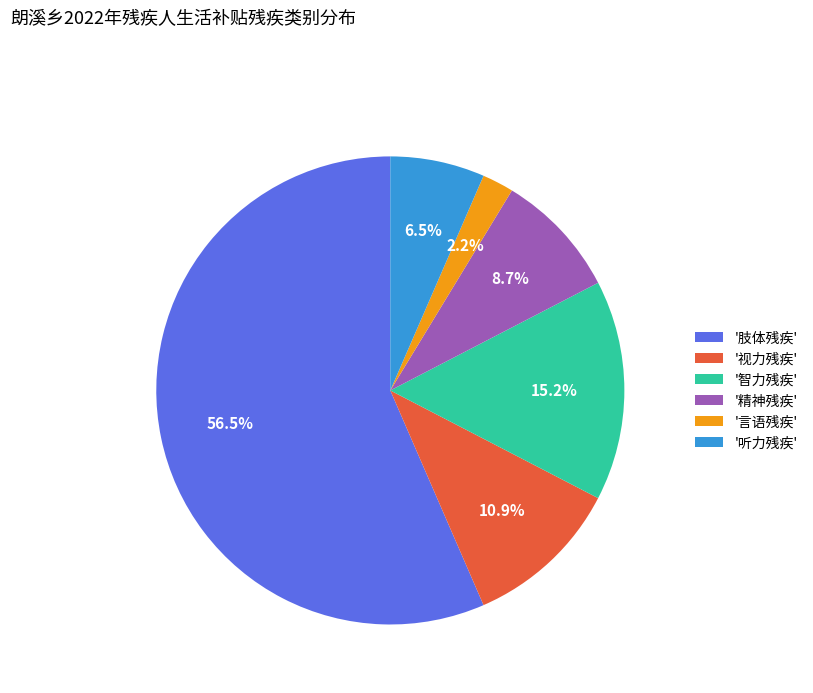

How many slices are in this pie chart?

6